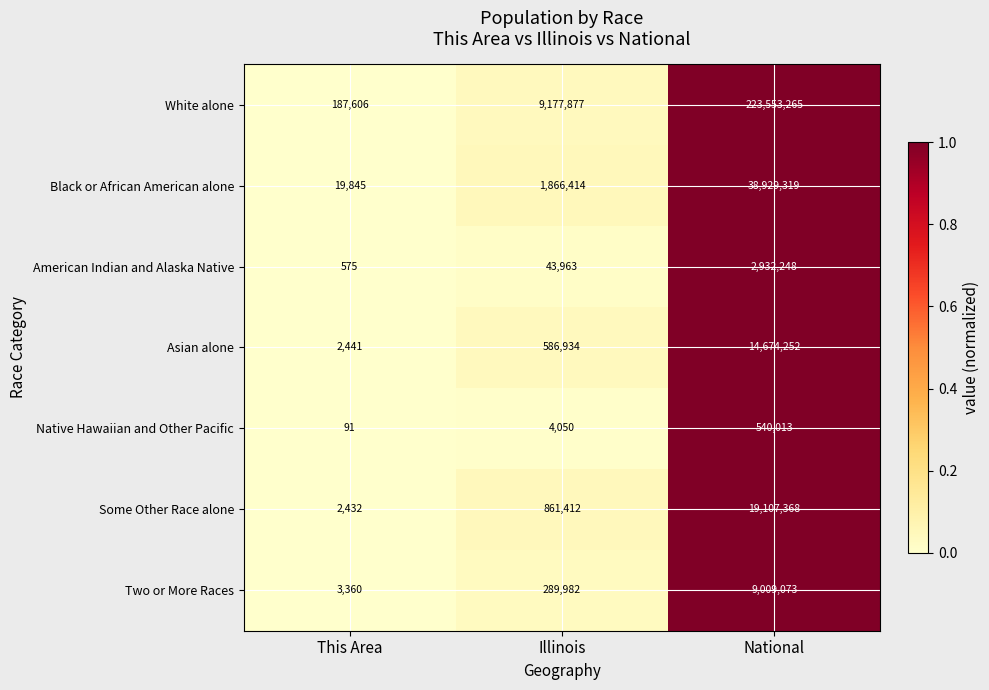

List the series in order of their peak value, highest first.

White alone, Black or African American alone, Some Other Race alone, Asian alone, Two or More Races, American Indian and Alaska Native, Native Hawaiian and Other Pacific